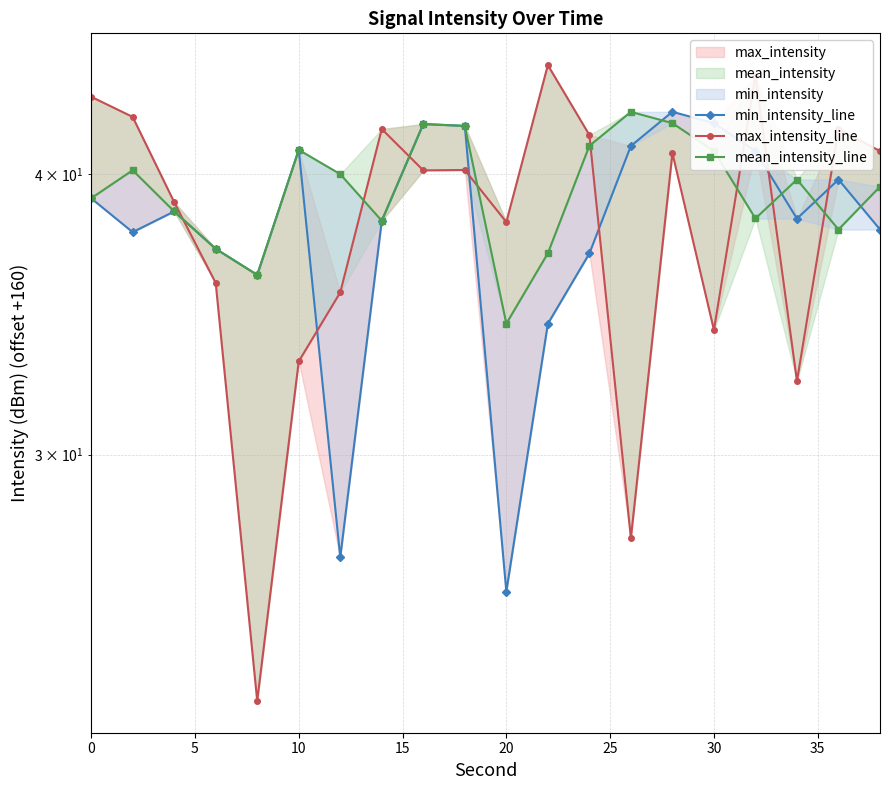

Does the chart have visible grid lines?

Yes